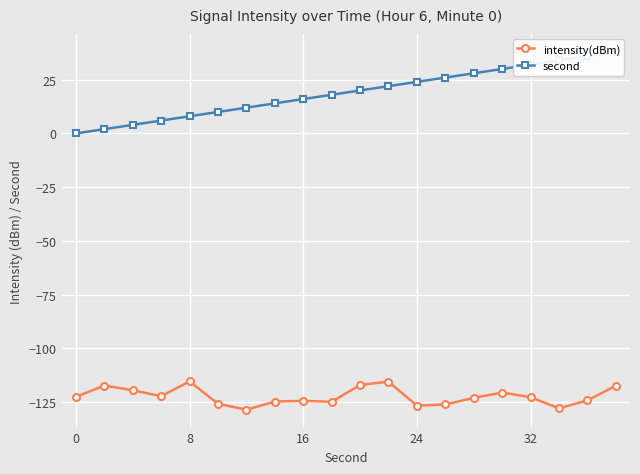

What is the minimum value for intensity(dBm)?

-128.5